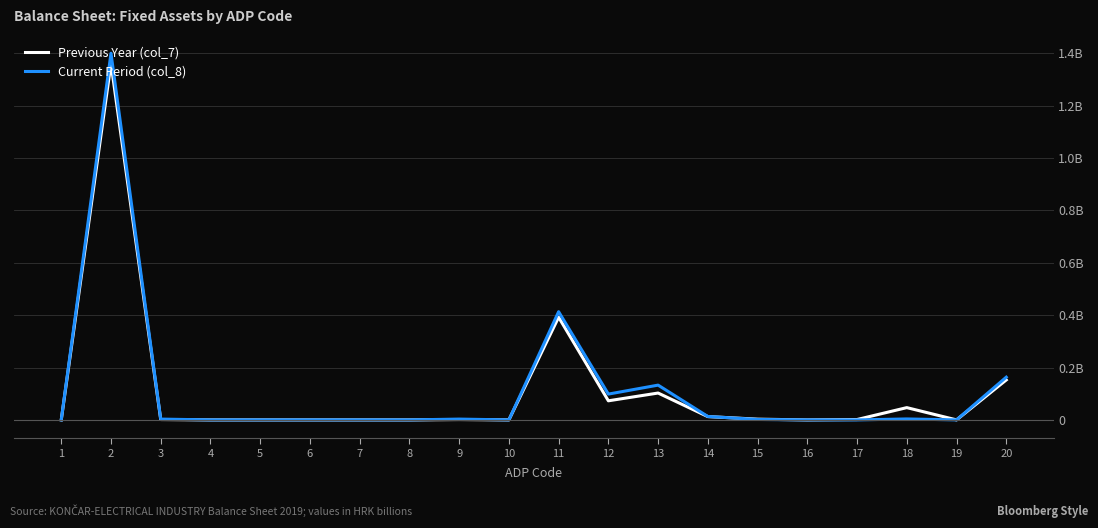

What are all the series names shown in the legend?

Previous Year (col_7), Current Period (col_8)